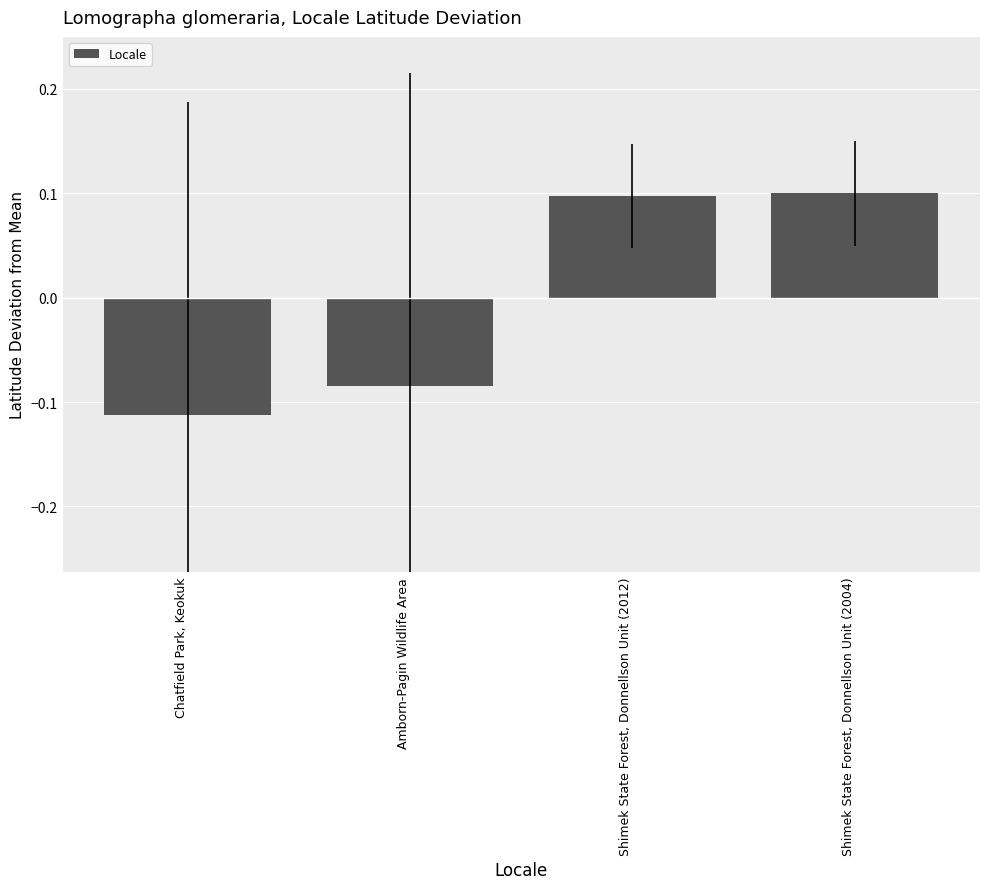

Count the values in the range 0 to 1.

2